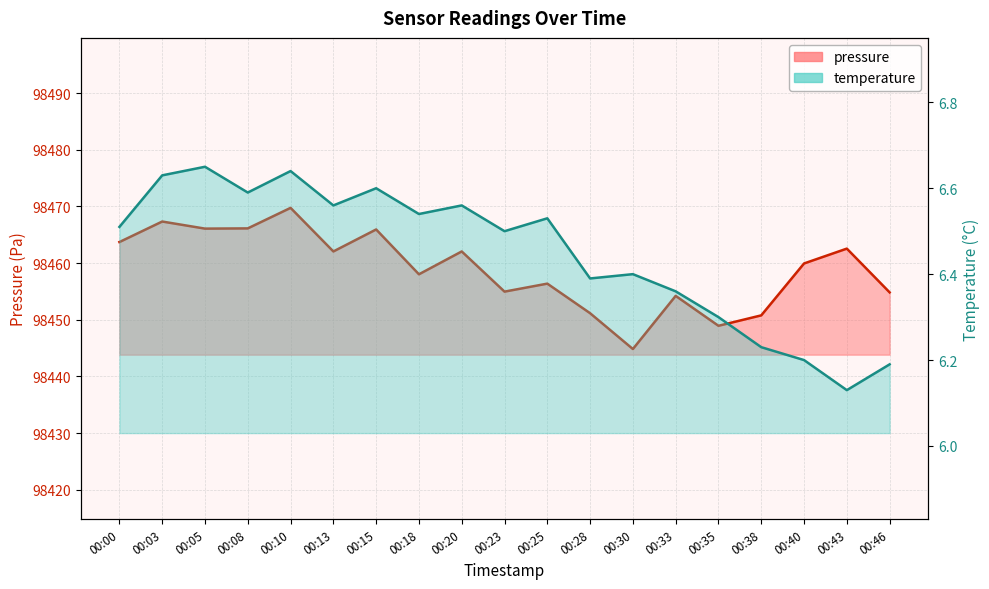

Reading left to right, list all the values displayed in this chart.

pressure: 98463.7	98467.3	98466.1	98466.1	98469.8	98462.1	98465.9	98458.0	98462.1	98455.0	98456.4	98451.2	98444.8	98454.2	98448.9	98450.8	98459.9	98462.6	98454.8
temperature: 6.5	6.6	6.7	6.6	6.6	6.6	6.6	6.5	6.6	6.5	6.5	6.4	6.4	6.4	6.3	6.2	6.2	6.1	6.2